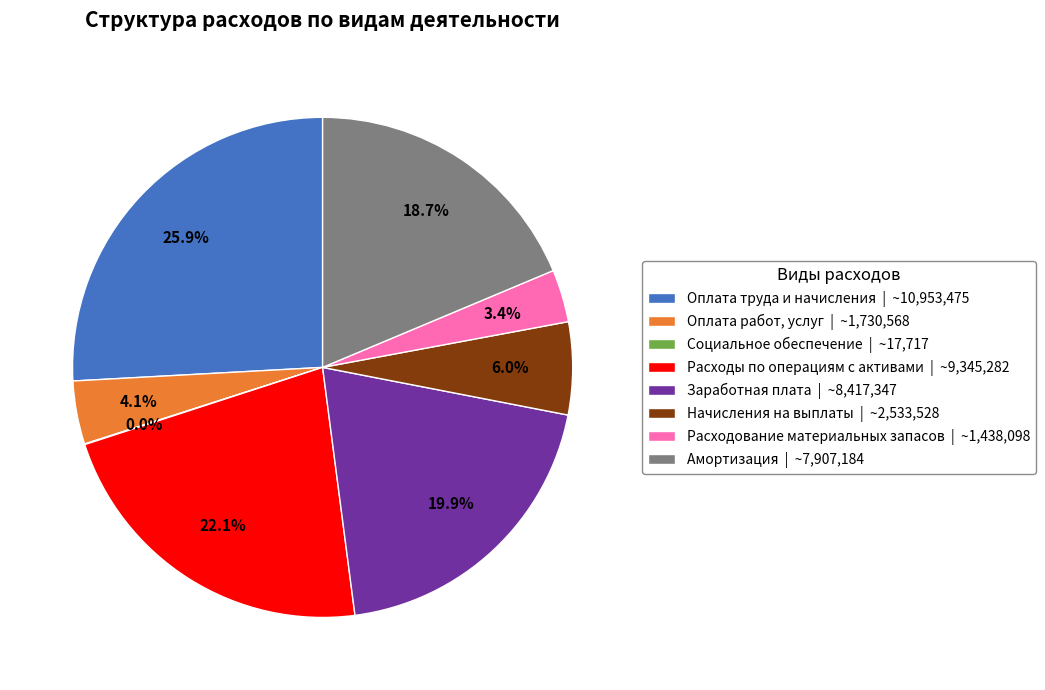

Approximately how many times larger is the value at Начисления на выплаты compared to Расходы по операциям с активами?

0.3